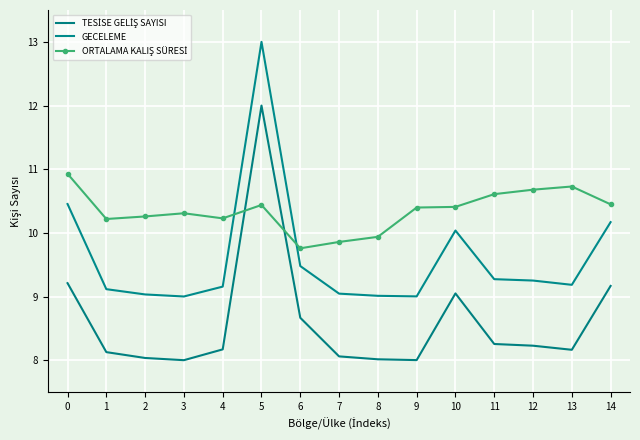

Is the value of TESİSE GELİŞ SAYISI at 0 greater than the value of GECELEME at 7?

Yes